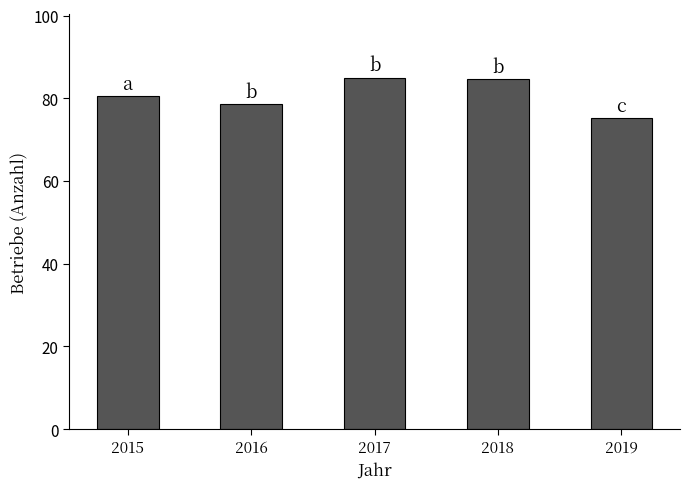

What is the difference between the second highest and second lowest values?

6.0